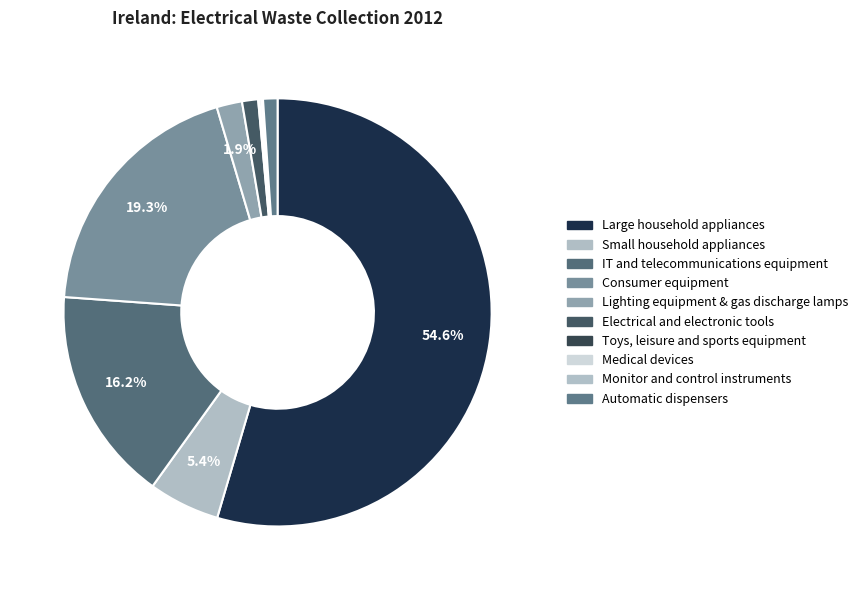

Is the sum of Automatic dispensers and Large household appliances greater than half?

Yes